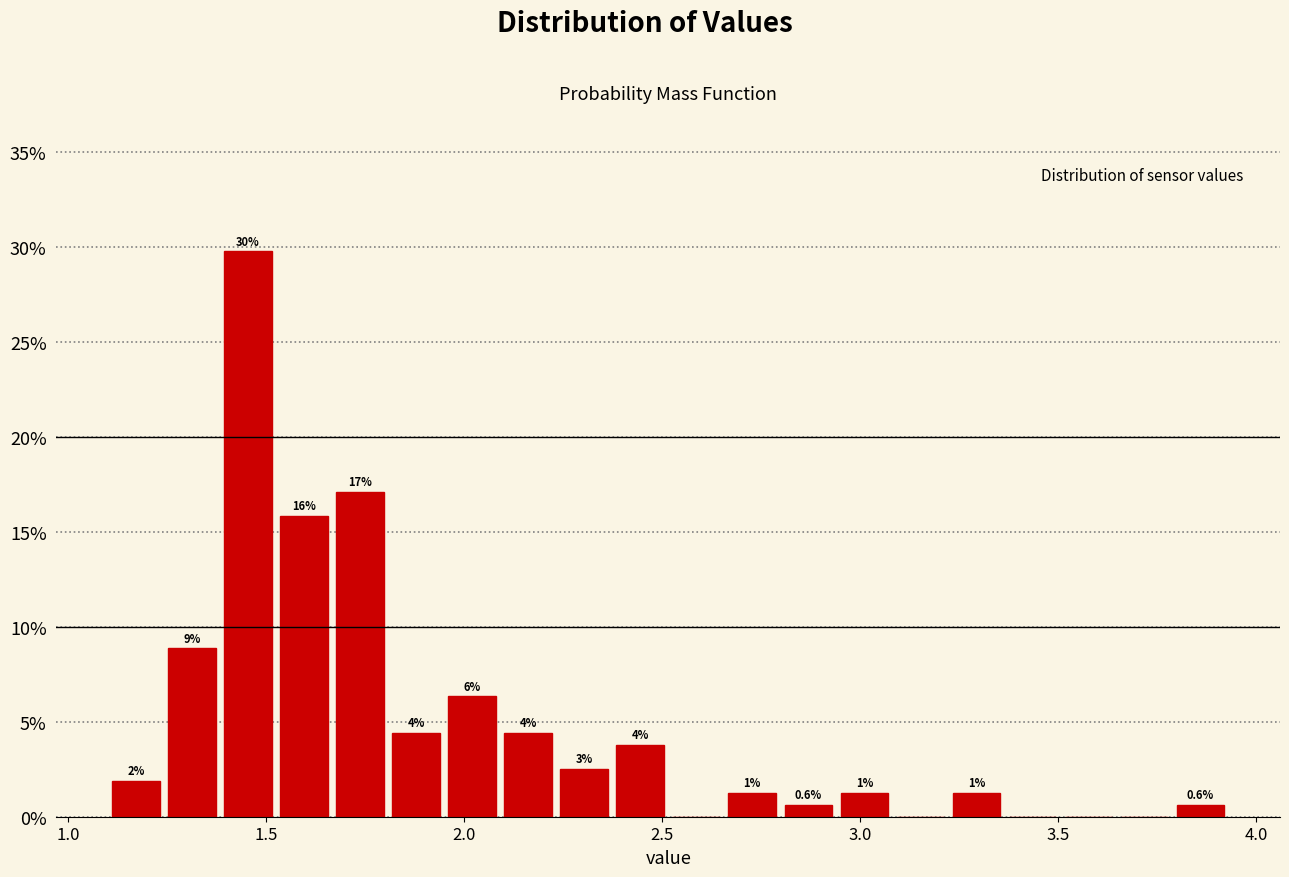

Around what value on the x-axis is the tallest bar? Give the approximate position of its centre, as read against the axis.

1.45